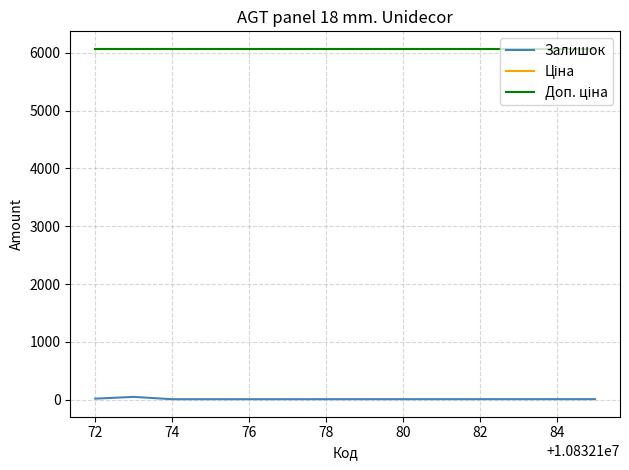

What are all the series names shown in the legend?

Залишок, Ціна, Доп. ціна